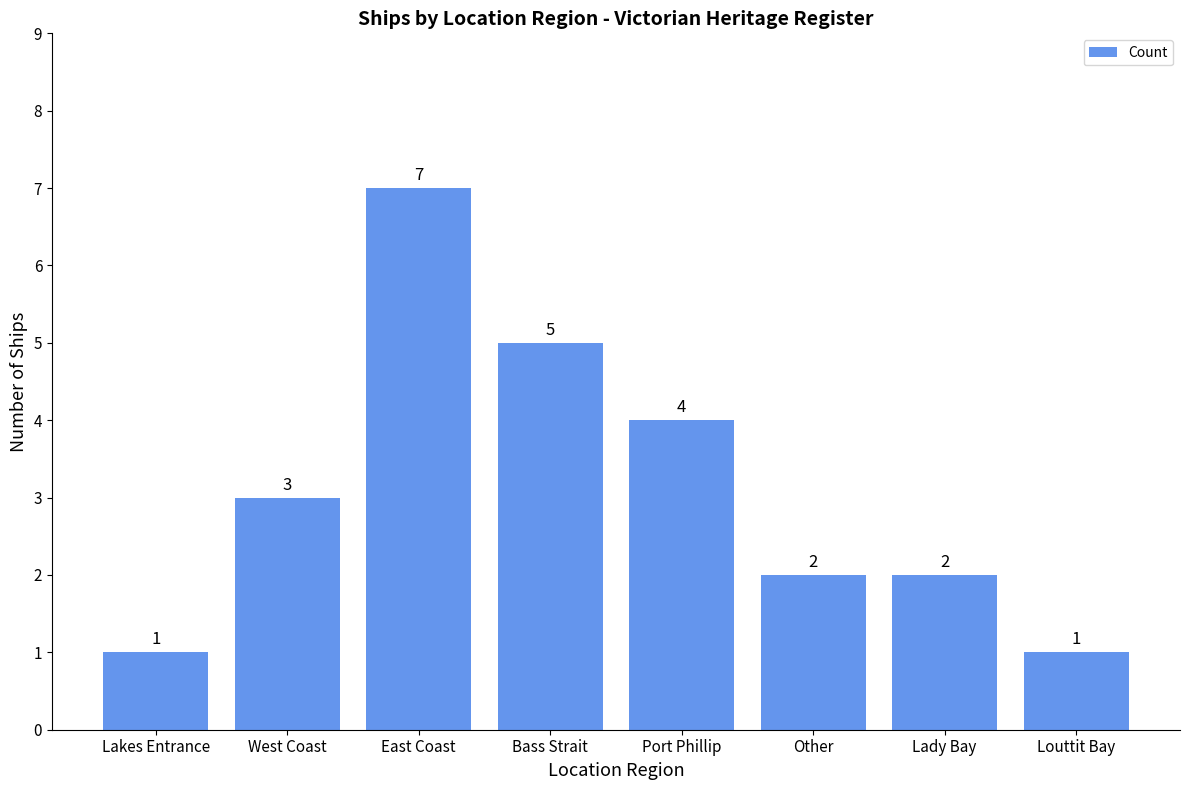

At which category does the chart reach its peak across all series?

East Coast